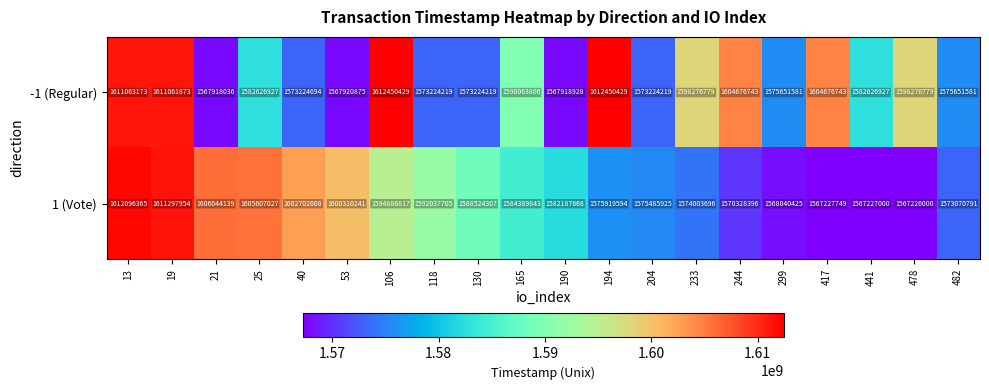

What is the smallest value displayed?

1567226000